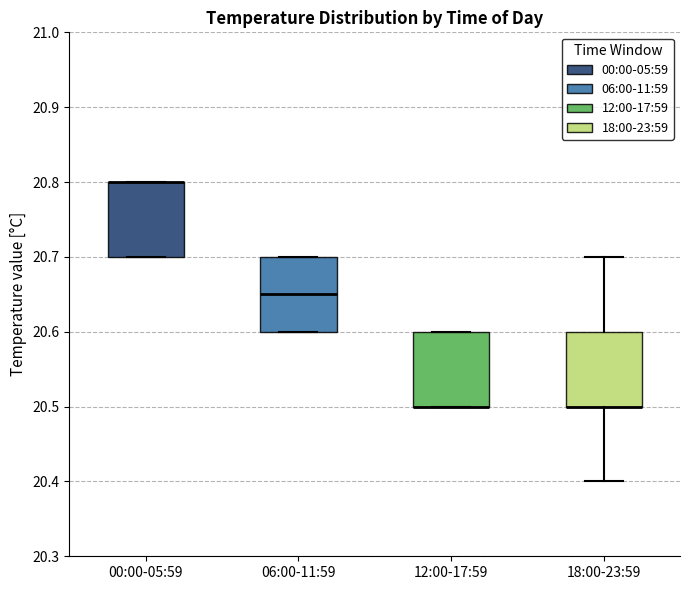

Reading left to right, transcribe this box plot: for each box, give where its median line is, the range the box spans, and where its two whiskers end, as read against the y-axis. The values are not printed on the chart, so give them approximately, as read against the axis.

00:00-05:59: median 20.80 (drawn on the box's upper edge), box 20.70 to 20.80, whiskers 20.70 to 20.80
06:00-11:59: median 20.65, box 20.60 to 20.70, whiskers 20.60 to 20.70
12:00-17:59: median 20.50 (drawn on the box's lower edge), box 20.50 to 20.60, whiskers 20.50 to 20.60
18:00-23:59: median 20.50 (drawn on the box's lower edge), box 20.50 to 20.60, whiskers 20.40 to 20.70